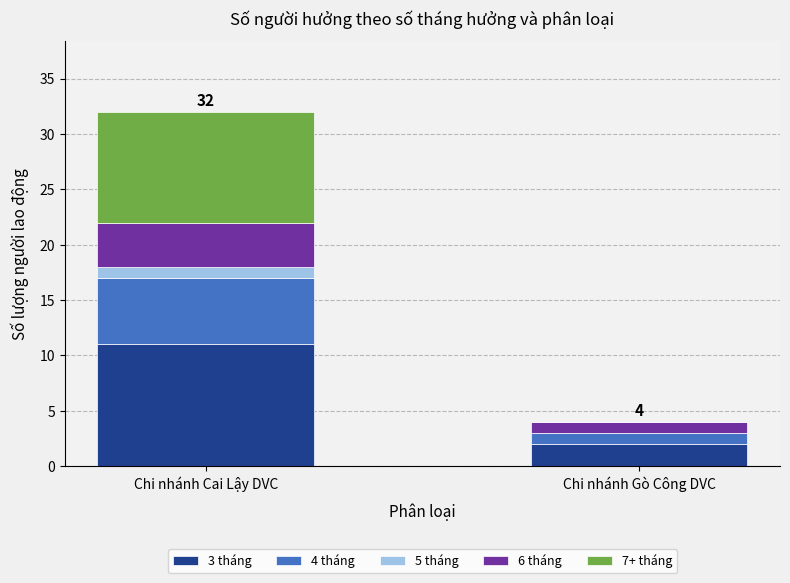

Are the bars horizontal?

No